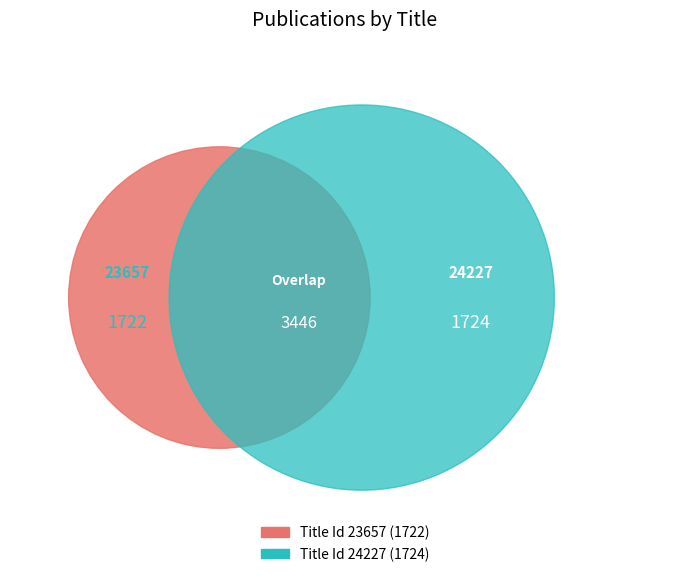

To the nearest percent, what is the average slice percentage?

50%